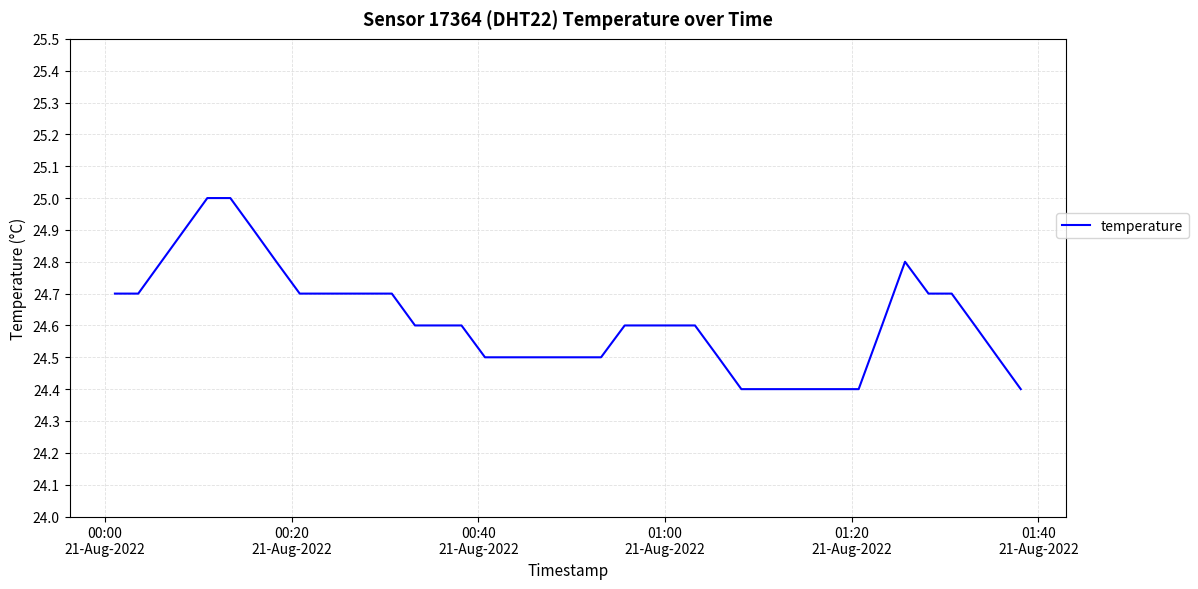

What is the maximum value shown in the chart?

25.0